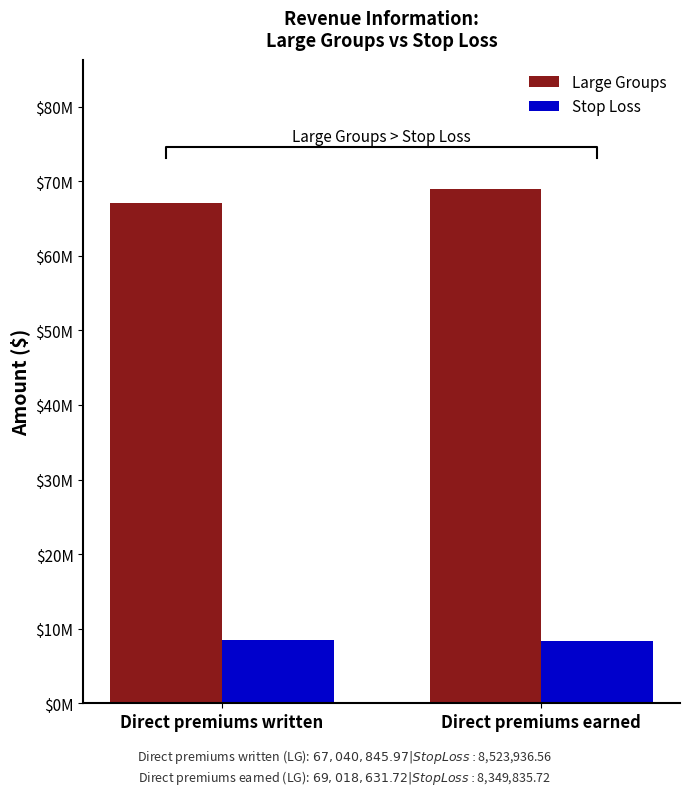

What is the value of the Large Groups bar at the 2nd from the left?

69018631.7